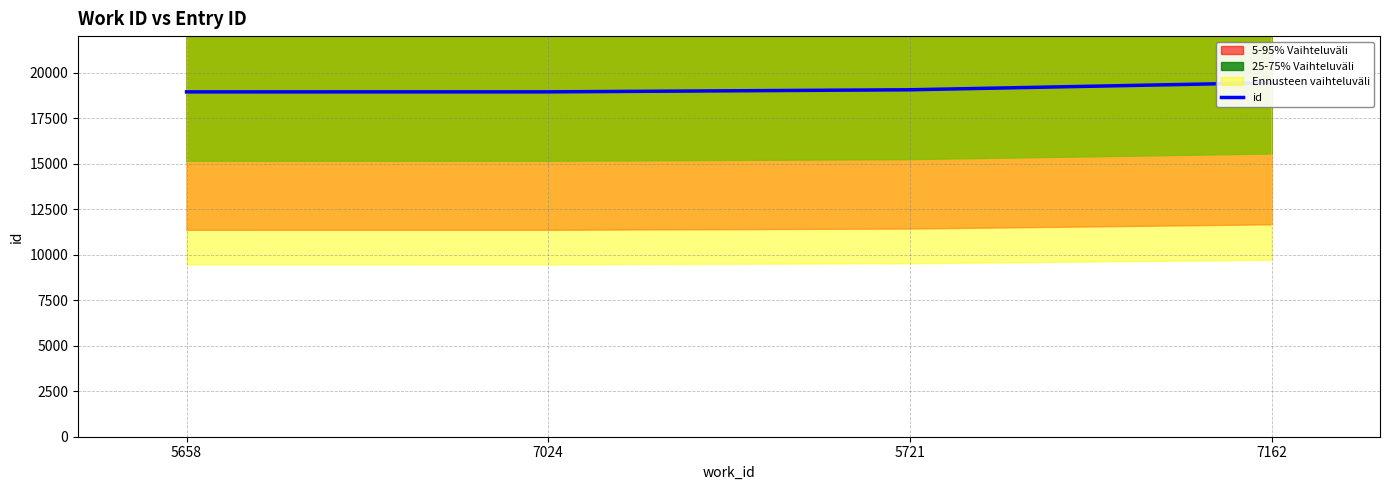

Approximately how many times larger is the value at 5721 compared to 5658?

1.0